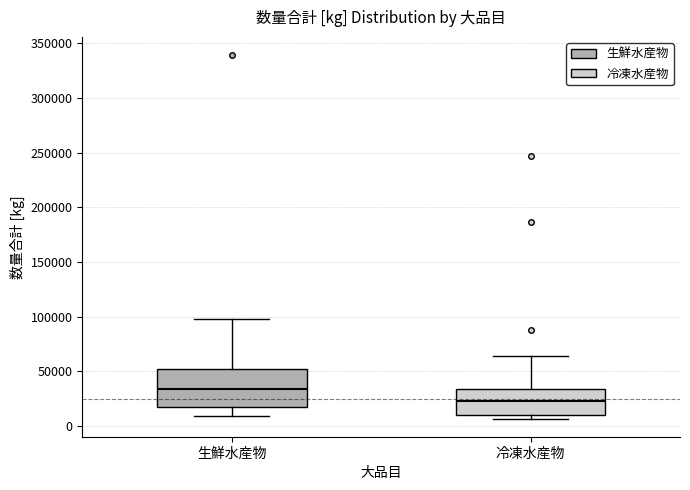

Which box is the tallest, from its lower edge to its upper edge?

生鮮水産物